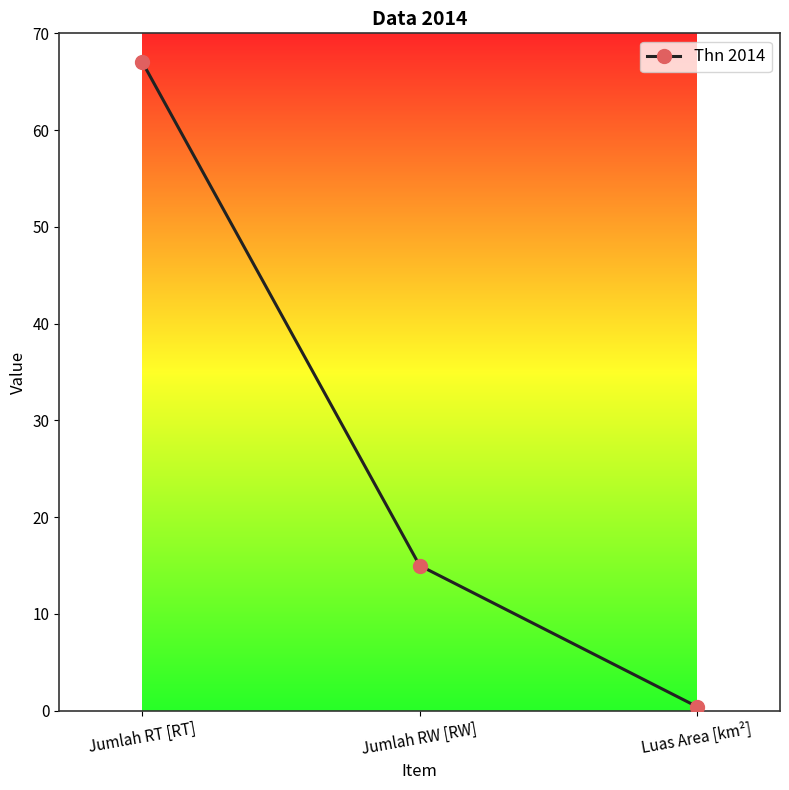

What value does the data have at Jumlah RT [RT]?

67.0